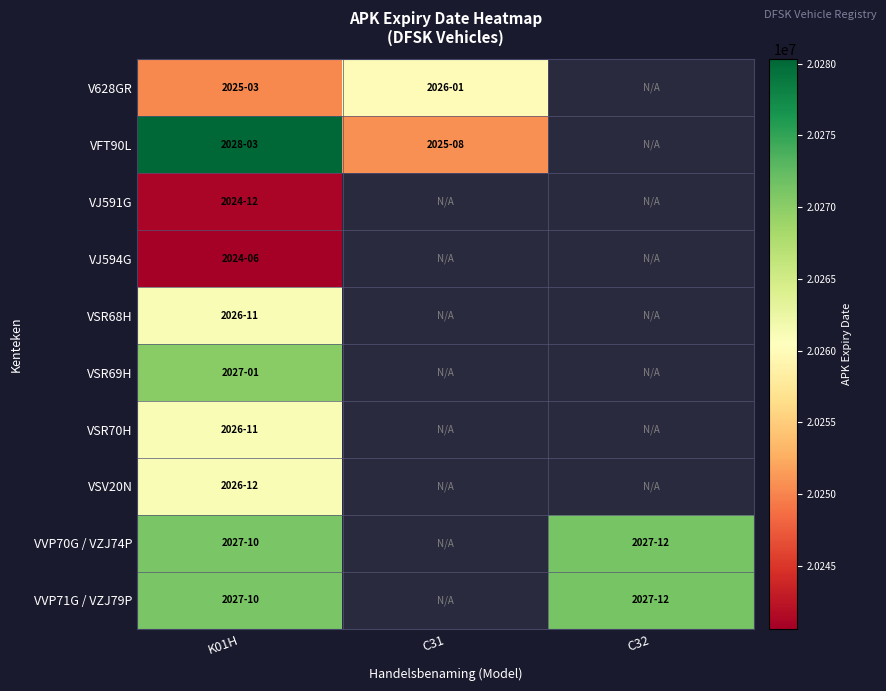

At which label does VSR68H reach its minimum?

K01H